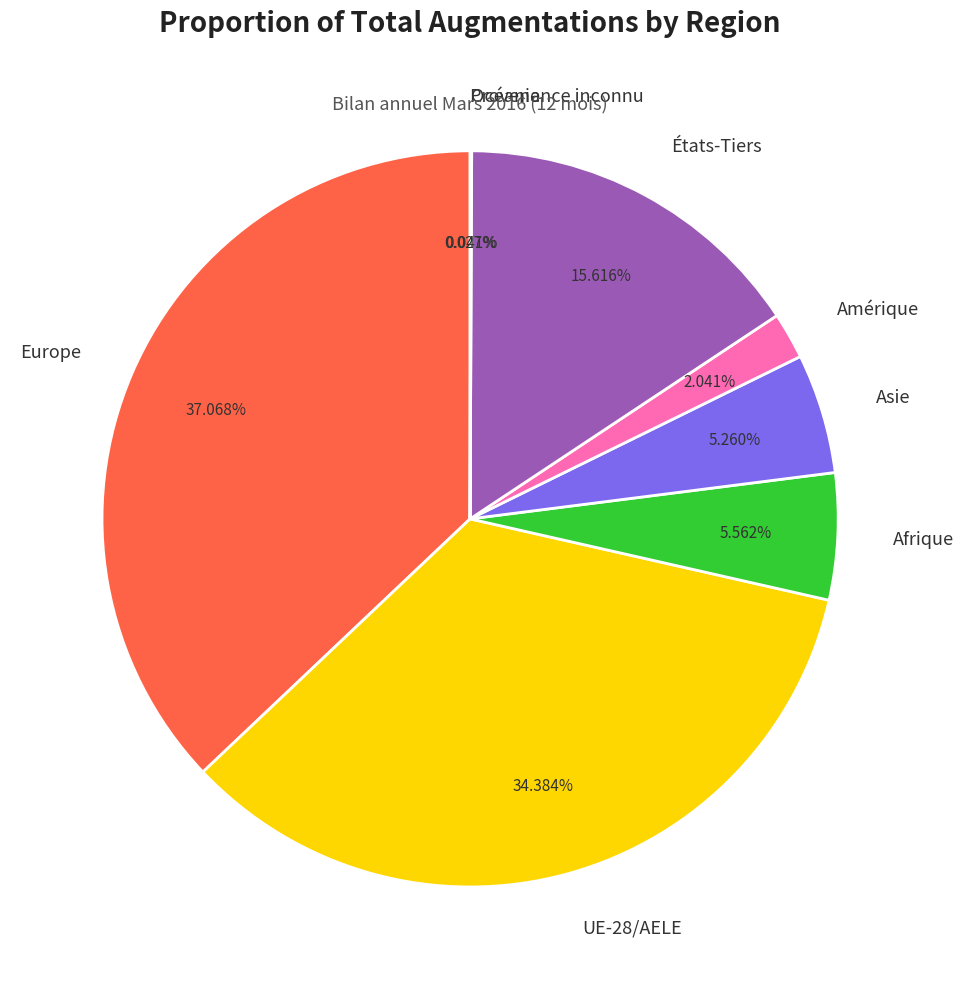

Do Afrique and États-Tiers together represent more than half of the pie?

No